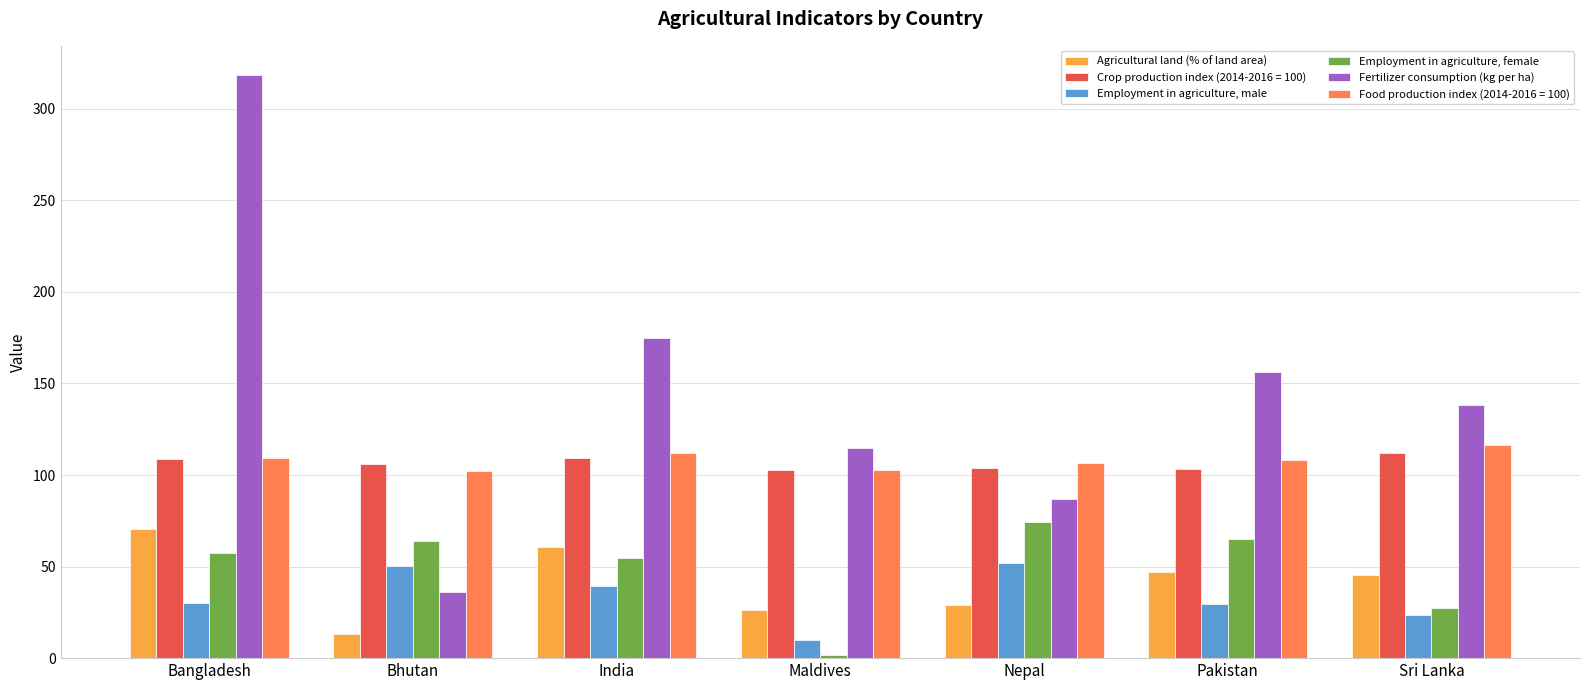

What is the difference between the maximum and second lowest values in the Fertilizer consumption (kg per ha) series?

231.6